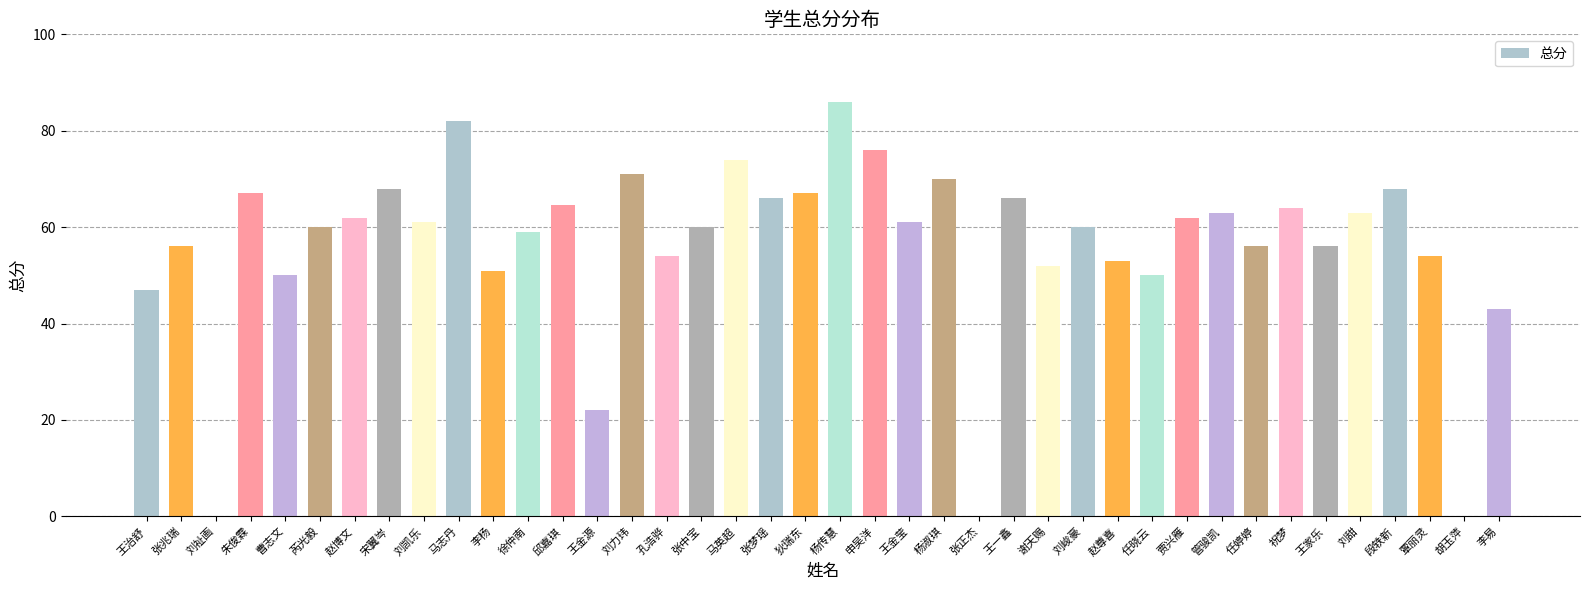

How many categories are shown in the chart?

40